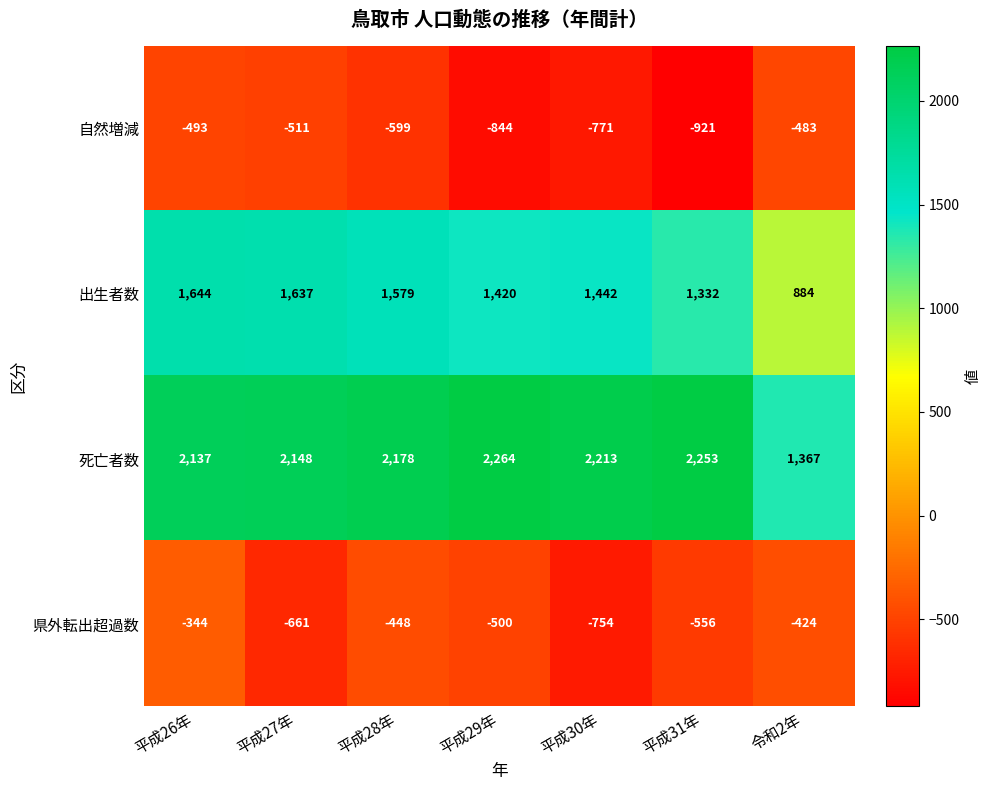

Is the value of 死亡者数 at 令和2年 greater than the value of 自然増減 at 平成27年?

Yes